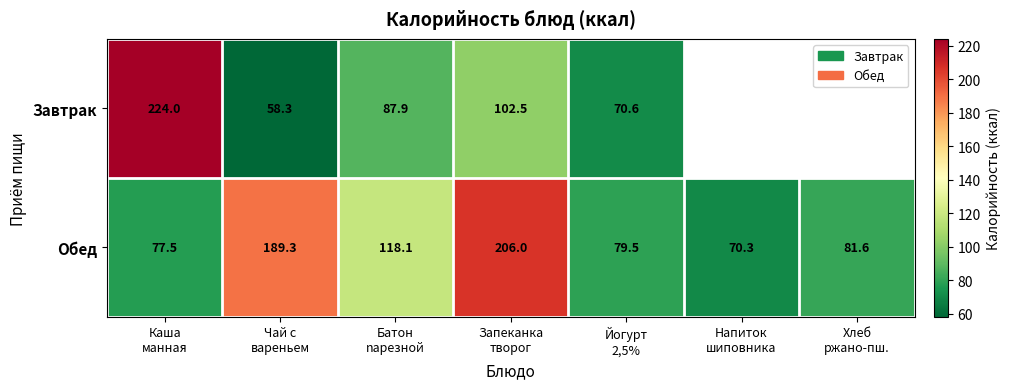

At how many categories does at least one series exceed 172?

3